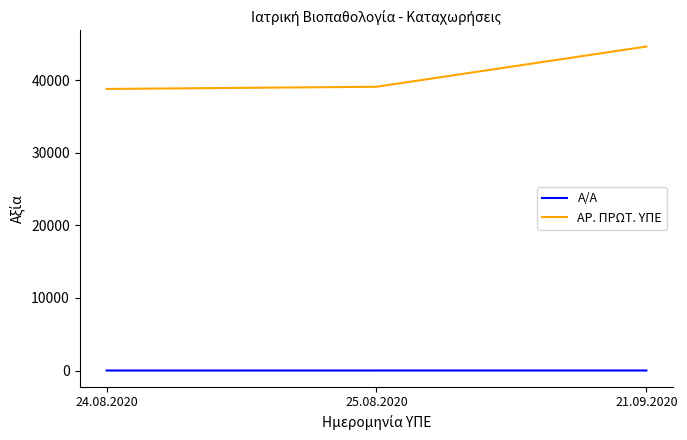

List the series in order of their peak value, highest first.

ΑΡ. ΠΡΩΤ. ΥΠΕ, Α/Α